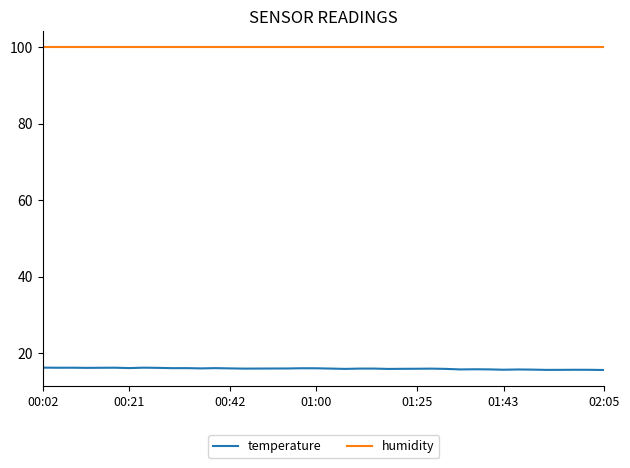

Which series has the largest total across all categories?

humidity